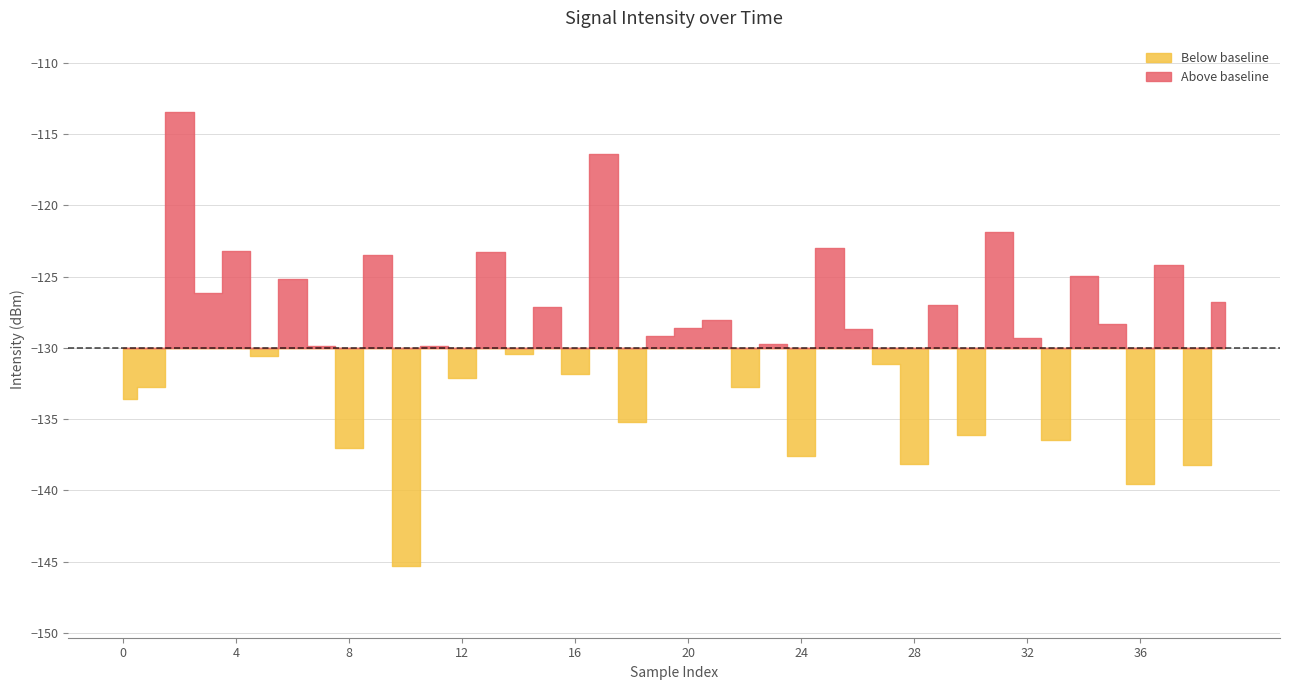

Rank the categories by value from highest to lowest.

2, 17, 31, 25, 4, 13, 9, 37, 34, 6, 3, 39, 29, 15, 21, 35, 20, 26, 19, 32, 23, 11, 7, 14, 5, 27, 16, 12, 22, 1, 0, 18, 30, 33, 8, 24, 28, 38, 36, 10